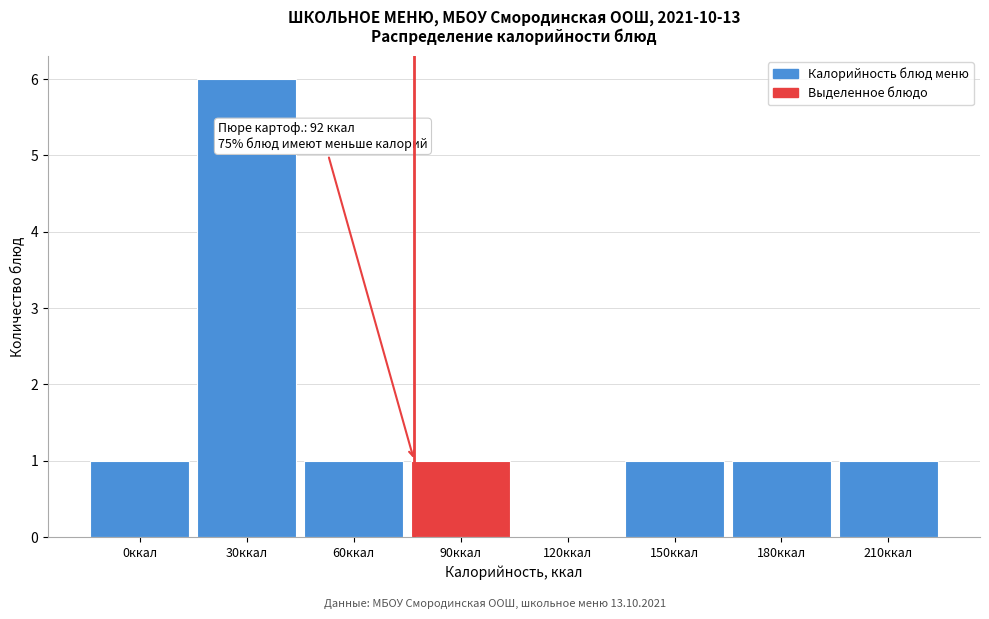

Reading left to right, what are all the values shown in this chart?

0ккал=1	30ккал=6	60ккал=1	90ккал=1	120ккал=0	150ккал=1	180ккал=1	210ккал=1